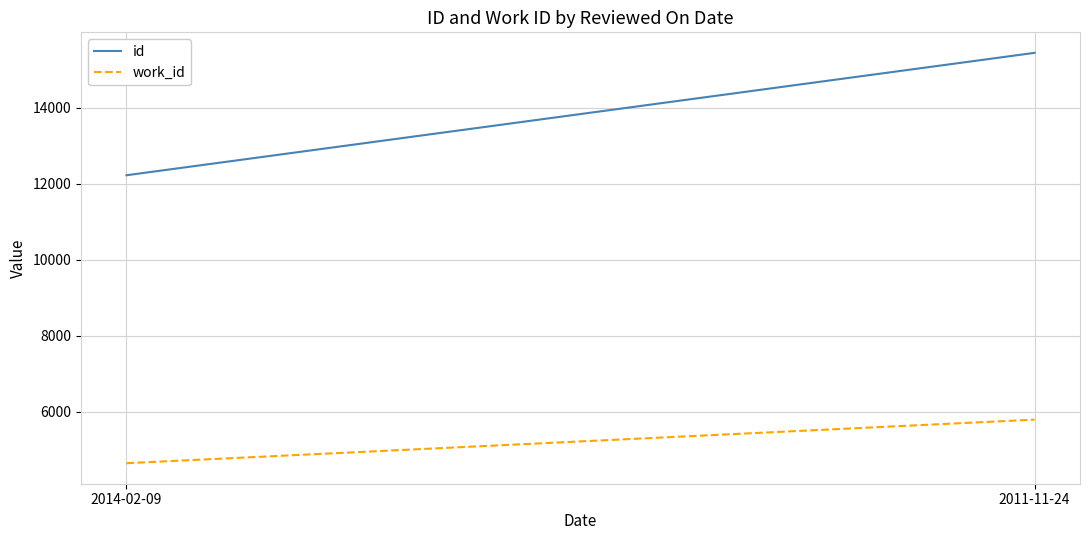

Is the value of work_id at 2014-02-09 greater than the value of id at 2011-11-24?

No